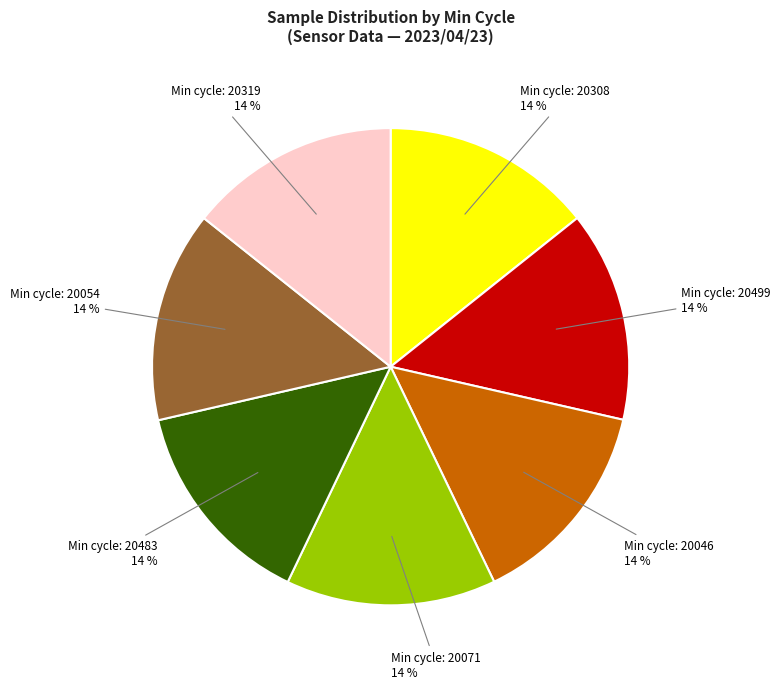

Is there any slice that represents more than half of the pie?

No